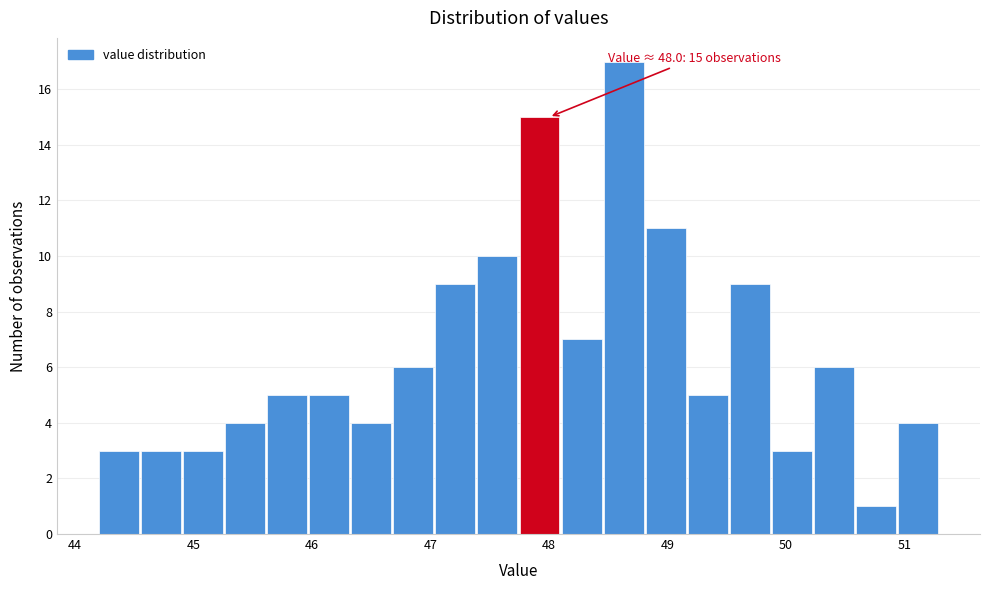

Read against the x-axis, roughly where is the centre of the tallest bar?

48.6